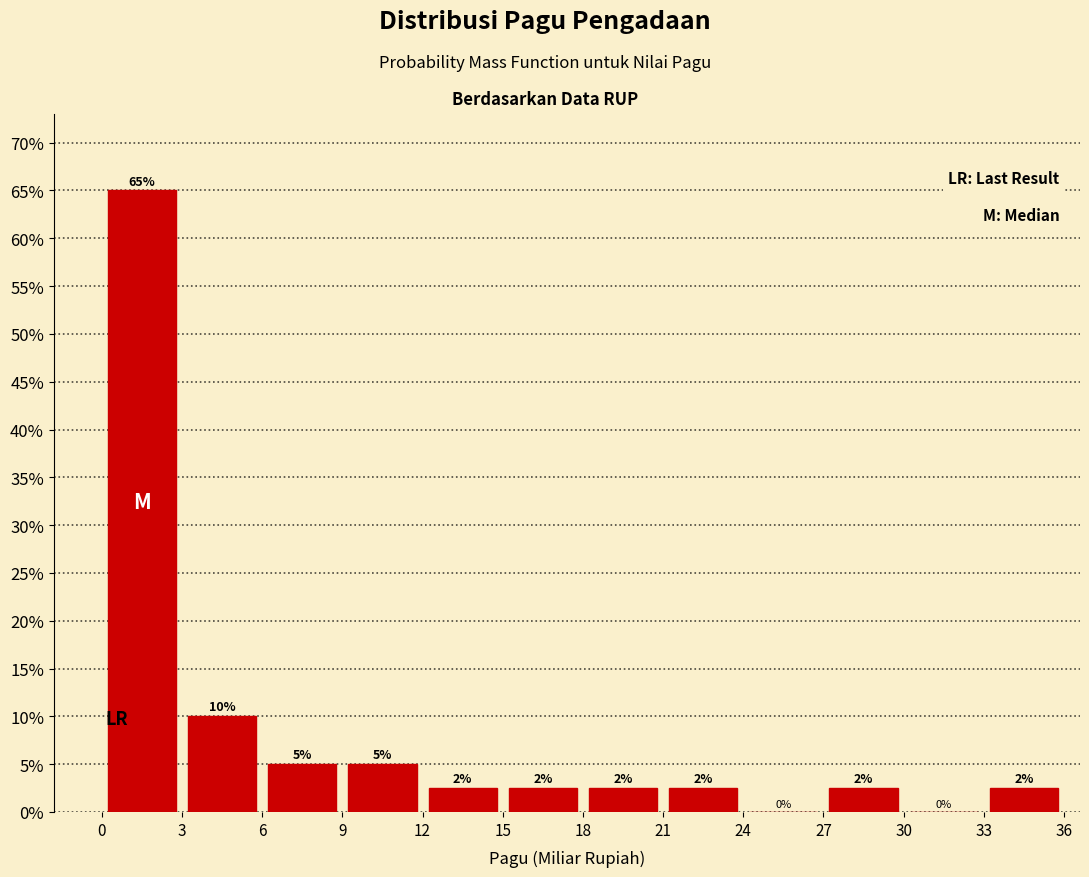

Over which range of the x-axis is the bar tallest?

0 to 3